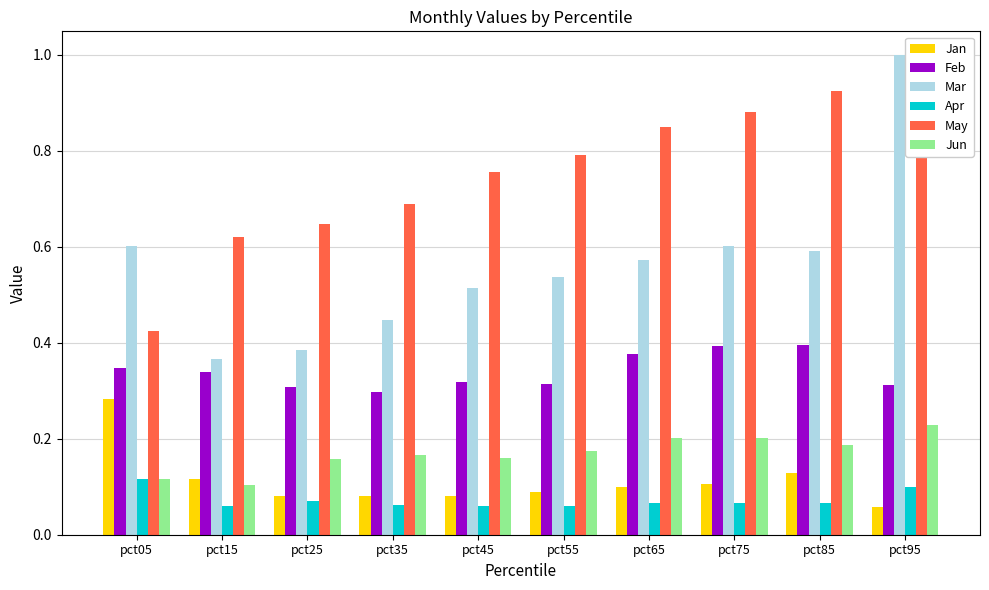

List the series in order of their peak value, highest first.

Mar, May, Feb, Jan, Jun, Apr